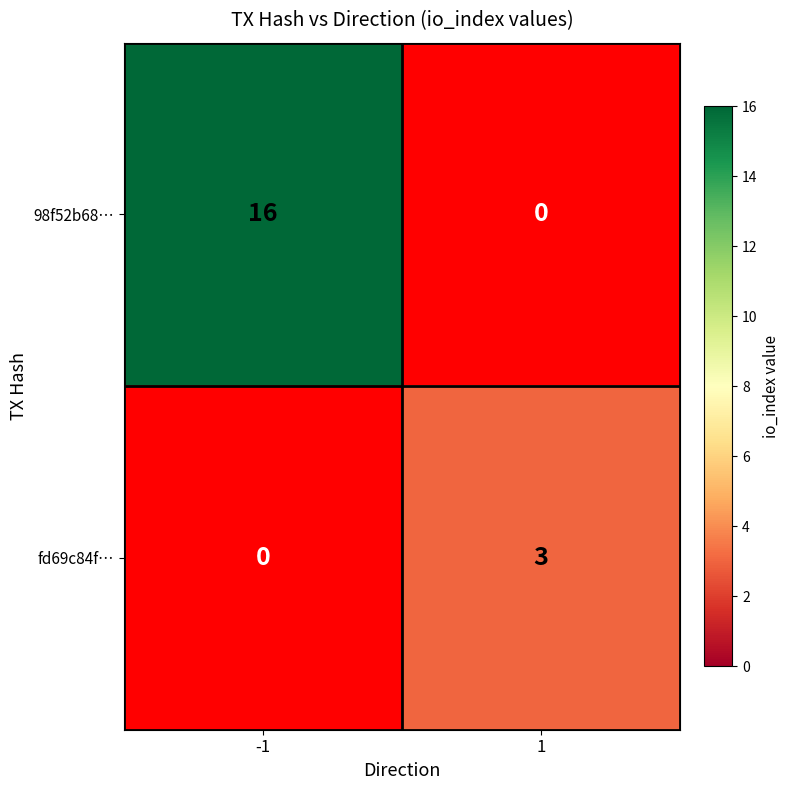

The value of 98f52b68… at -1 is 16. True or false?

True